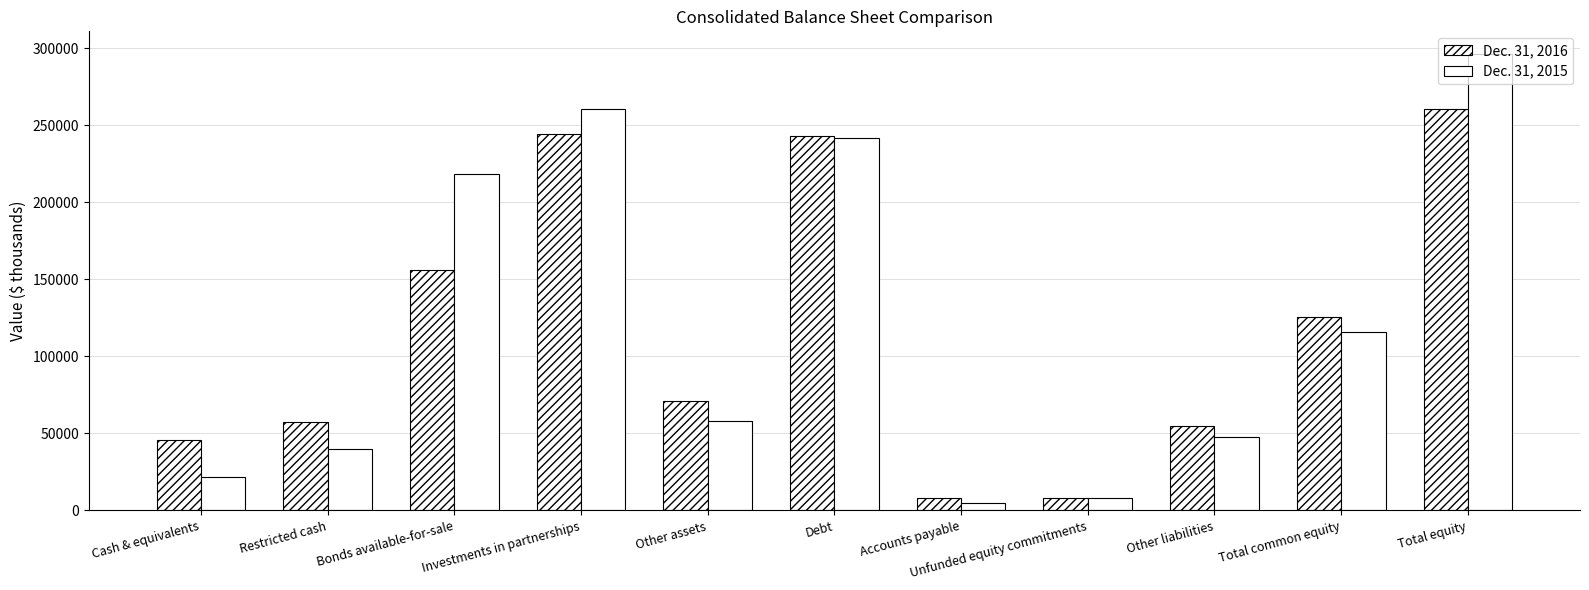

How many categories are shown in the chart?

11